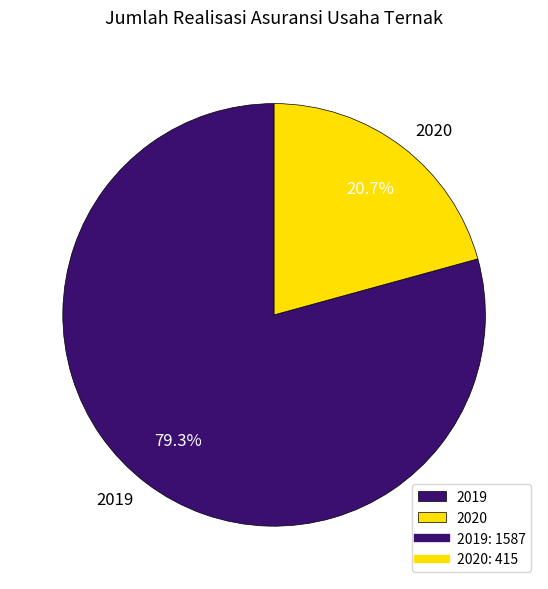

To the nearest percent, what is the difference between the largest and smallest slice percentages?

59%